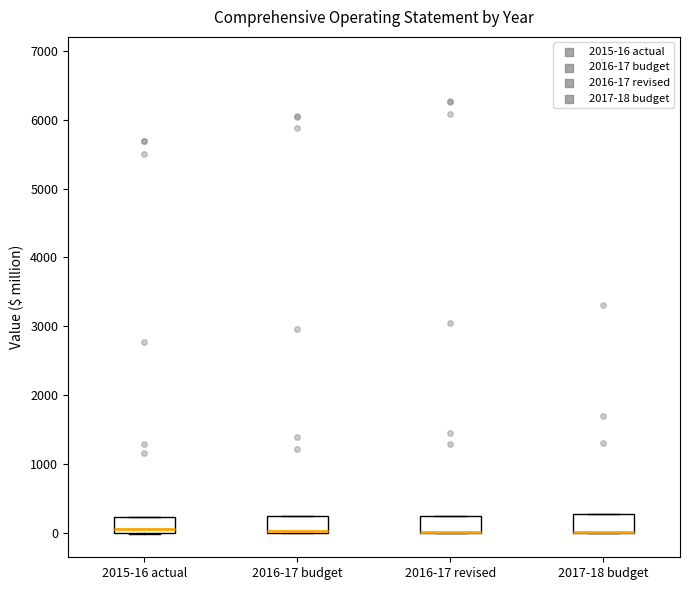

Reading left to right, transcribe this box plot: for each box, give where its median line is, the range the box spans, and where its two whiskers end, as read against the y-axis. The values are not printed on the chart, so give them approximately, as read against the axis.

2015-16 actual: median 100, box 0 to 200, whiskers 0 to 200
2016-17 budget: median 0 (drawn on the box's lower edge), box 0 to 200, whiskers 0 to 200
2016-17 revised: median 0 (drawn on the box's lower edge), box 0 to 200, whiskers 0 to 200
2017-18 budget: median 0 (drawn on the box's lower edge), box 0 to 300, whiskers 0 to 300